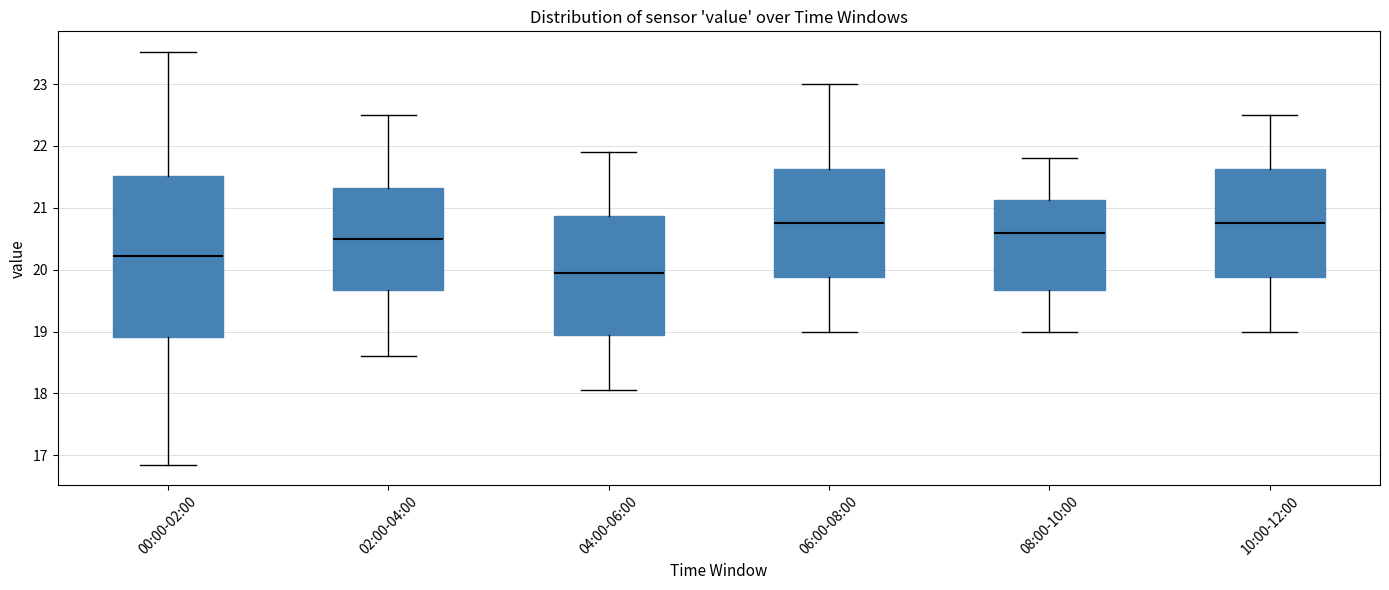

Reading left to right, read every box against the y-axis: the position of its median line, the range the box covers, and the ends of its whiskers. The values are not printed on the chart, so give them approximately, as read against the axis.

00:00-02:00: median 20.2, box 18.9 to 21.5, whiskers 16.9 to 23.5
02:00-04:00: median 20.5, box 19.7 to 21.3, whiskers 18.6 to 22.5
04:00-06:00: median 20.0, box 18.9 to 20.9, whiskers 18.1 to 21.9
06:00-08:00: median 20.8, box 19.9 to 21.6, whiskers 19.0 to 23.0
08:00-10:00: median 20.6, box 19.7 to 21.1, whiskers 19.0 to 21.8
10:00-12:00: median 20.8, box 19.9 to 21.6, whiskers 19.0 to 22.5